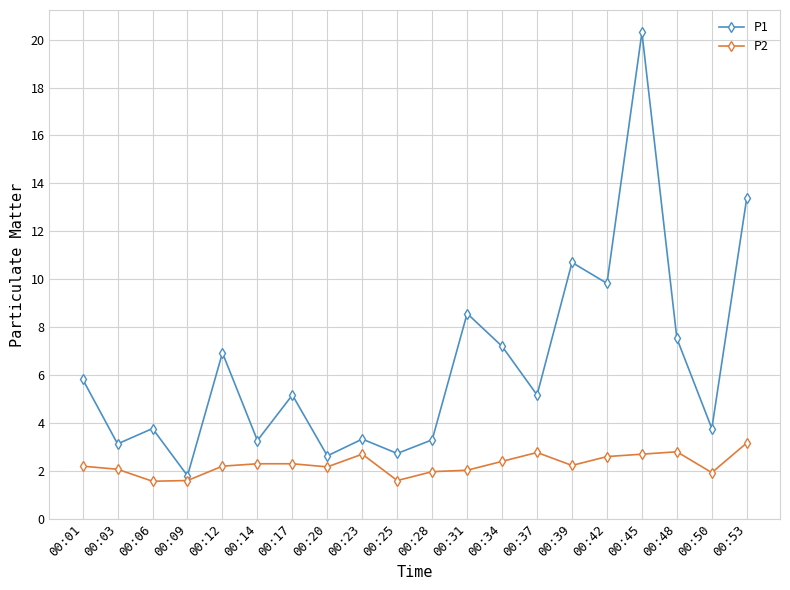

Where is P1 nearest to the value 11?

00:39